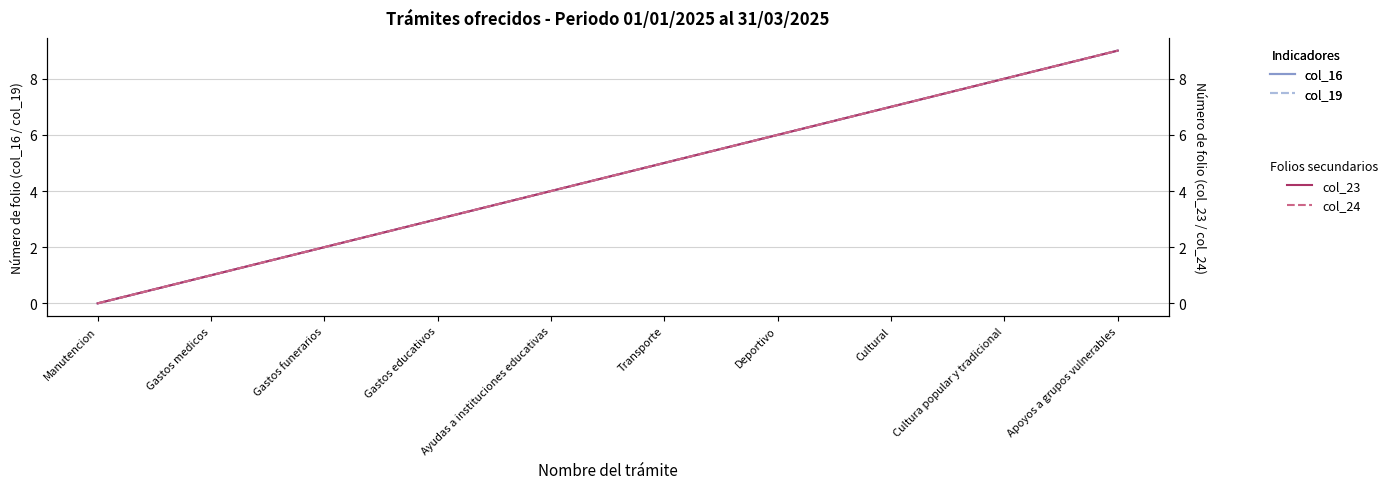

Which category has the lowest value across all series?

Manutencion